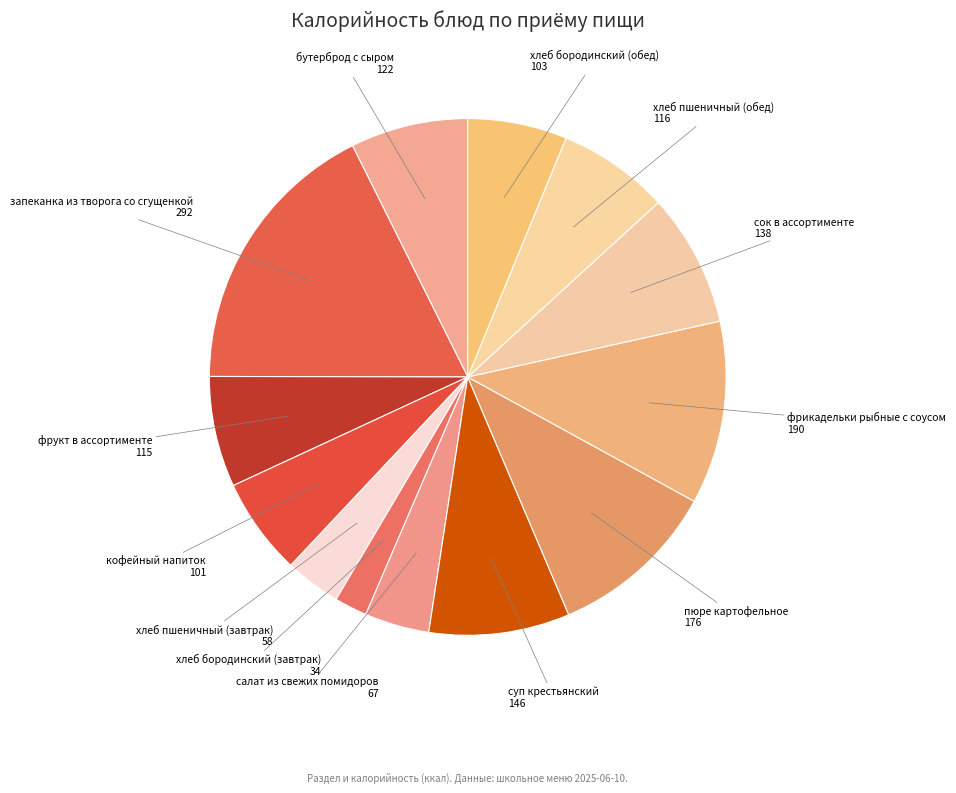

Does any single category account for the majority?

No